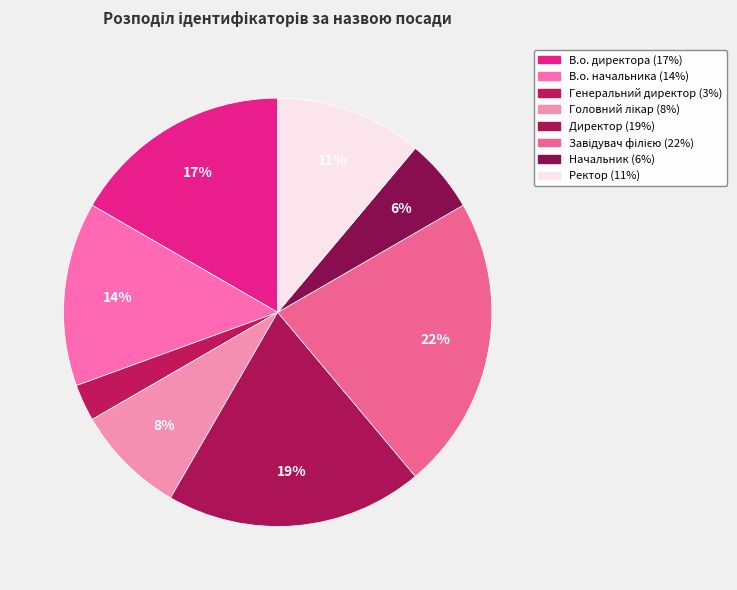

Which has a higher value, Начальник or В.о. начальника?

В.о. начальника